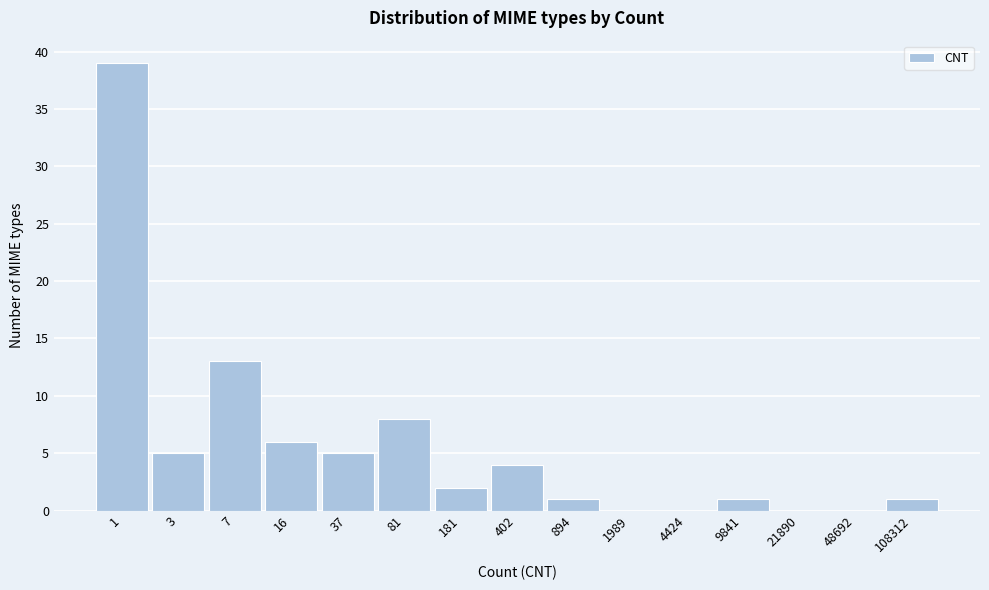

Reading right to left, list all the values displayed in this chart.

108312=1	48692=0	21890=0	9841=1	4424=0	1989=0	894=1	402=4	181=2	81=8	37=5	16=6	7=13	3=5	1=39